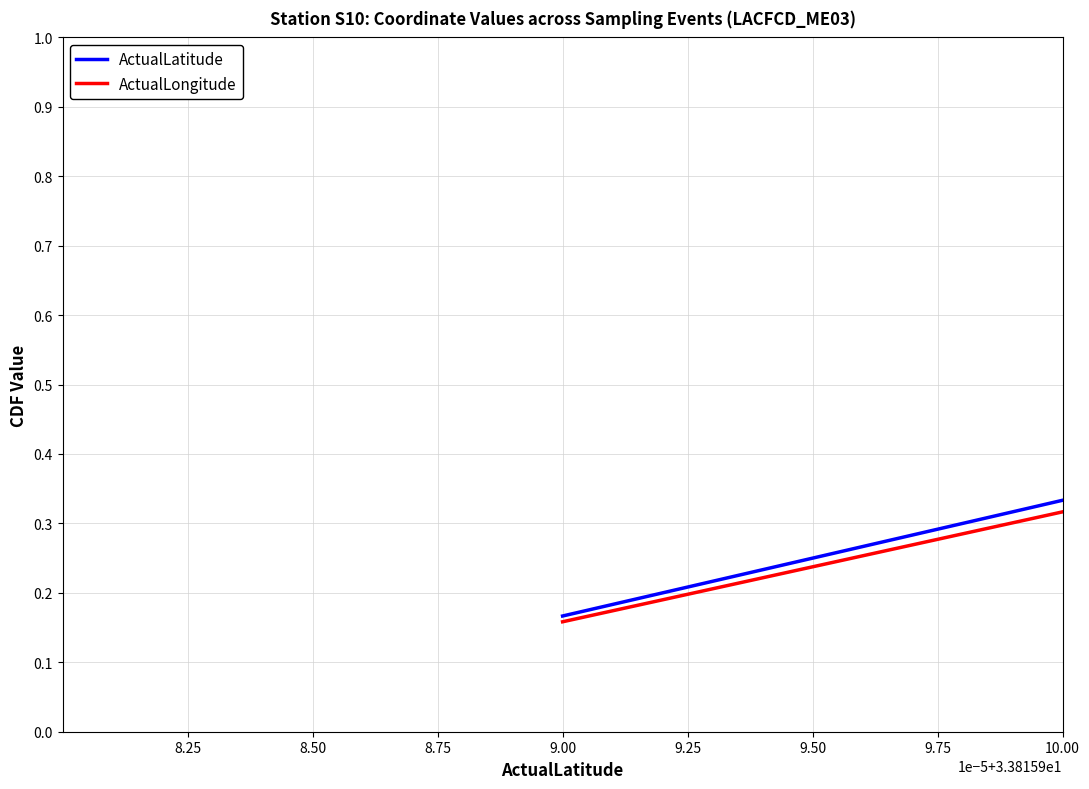

List the series in order of their peak value, highest first.

ActualLatitude, ActualLongitude